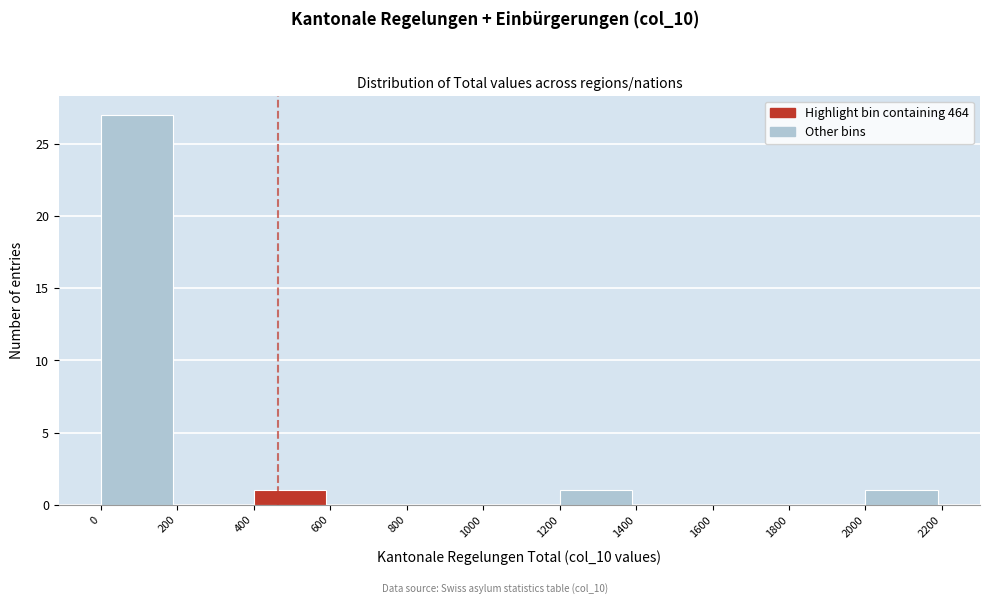

What is the height of the bar covering 1200 to 1400 on the x-axis? The values are not printed on the chart, so give them approximately, as read against the axis.

1